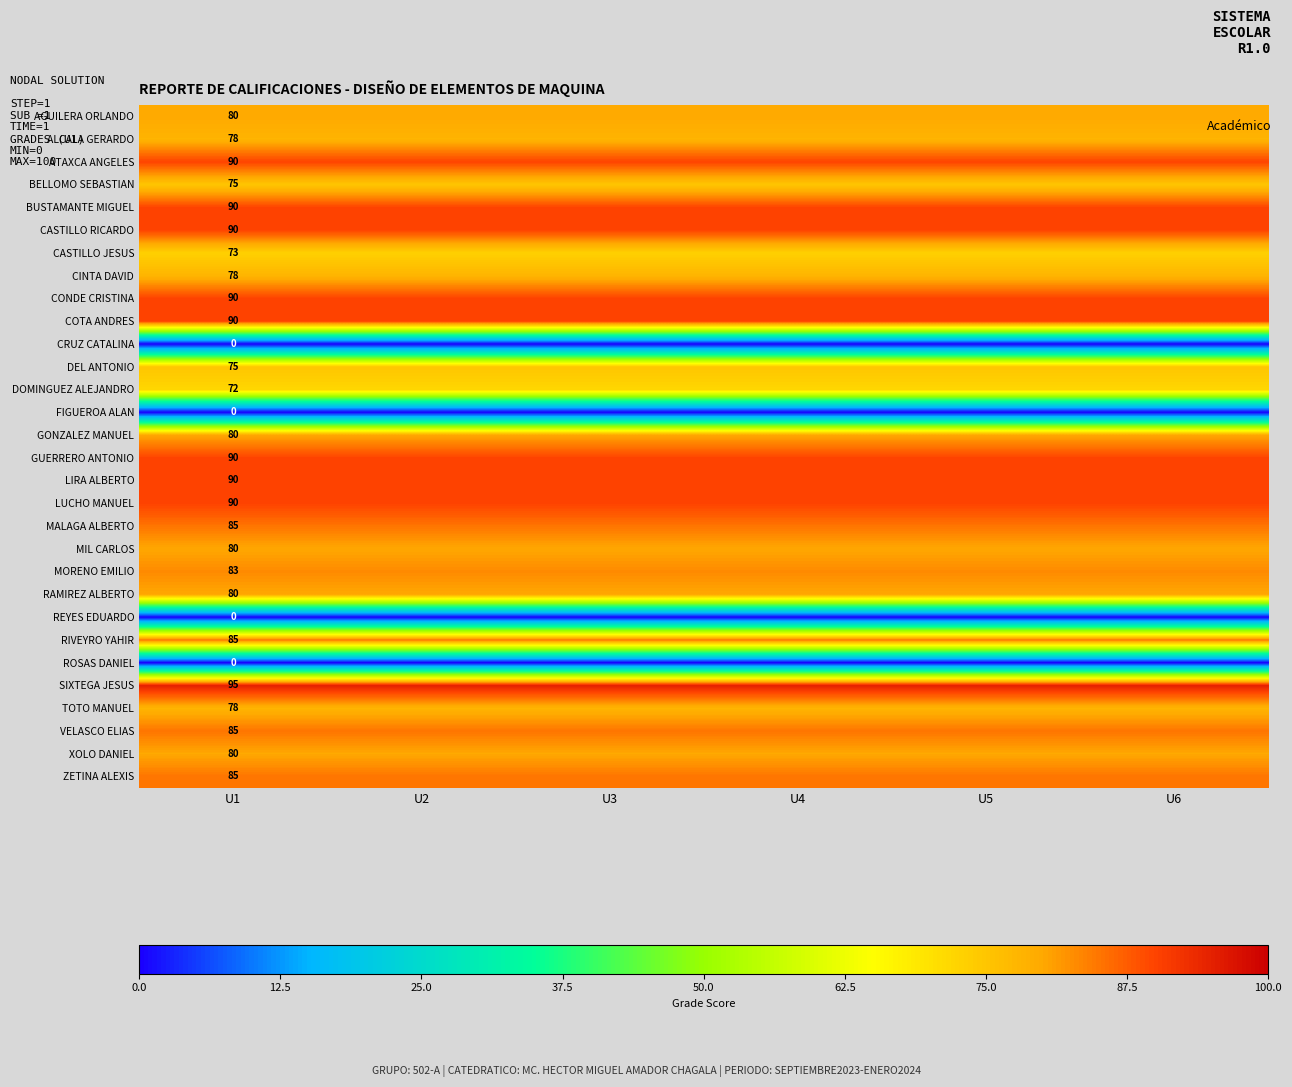

Count the number of data series in this chart.

30